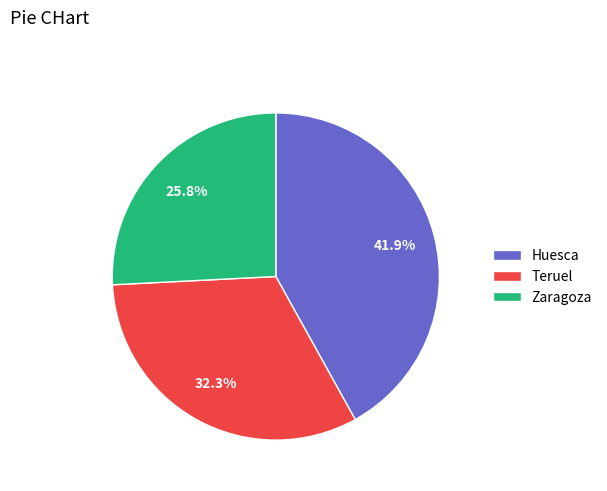

Approximately how many times larger is the value at Zaragoza compared to Teruel?

0.8